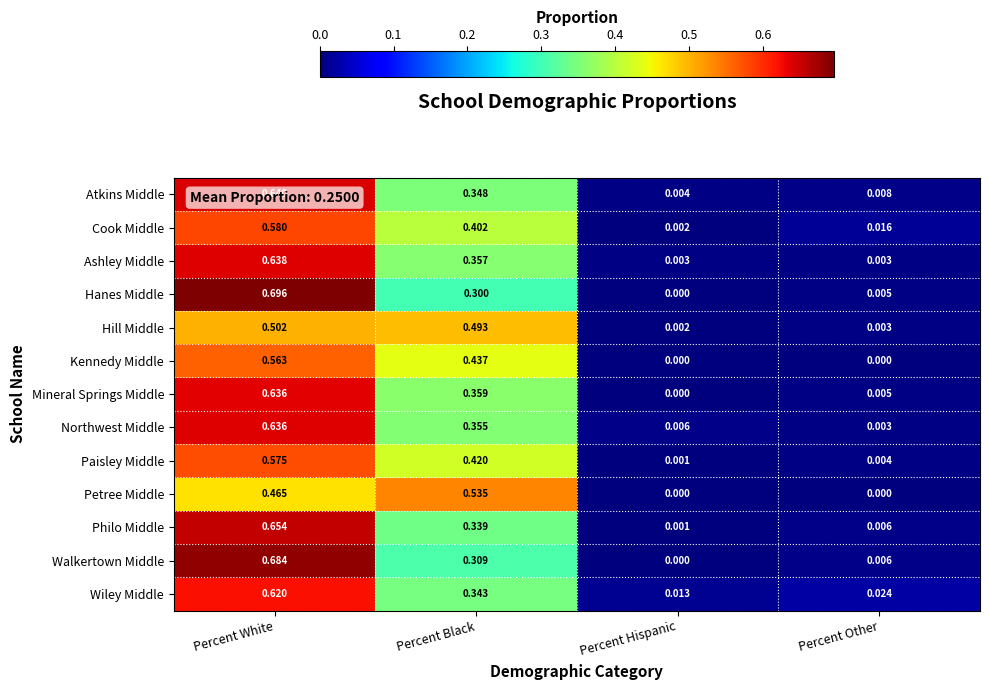

At which category is the sum across all series the highest?

Percent White